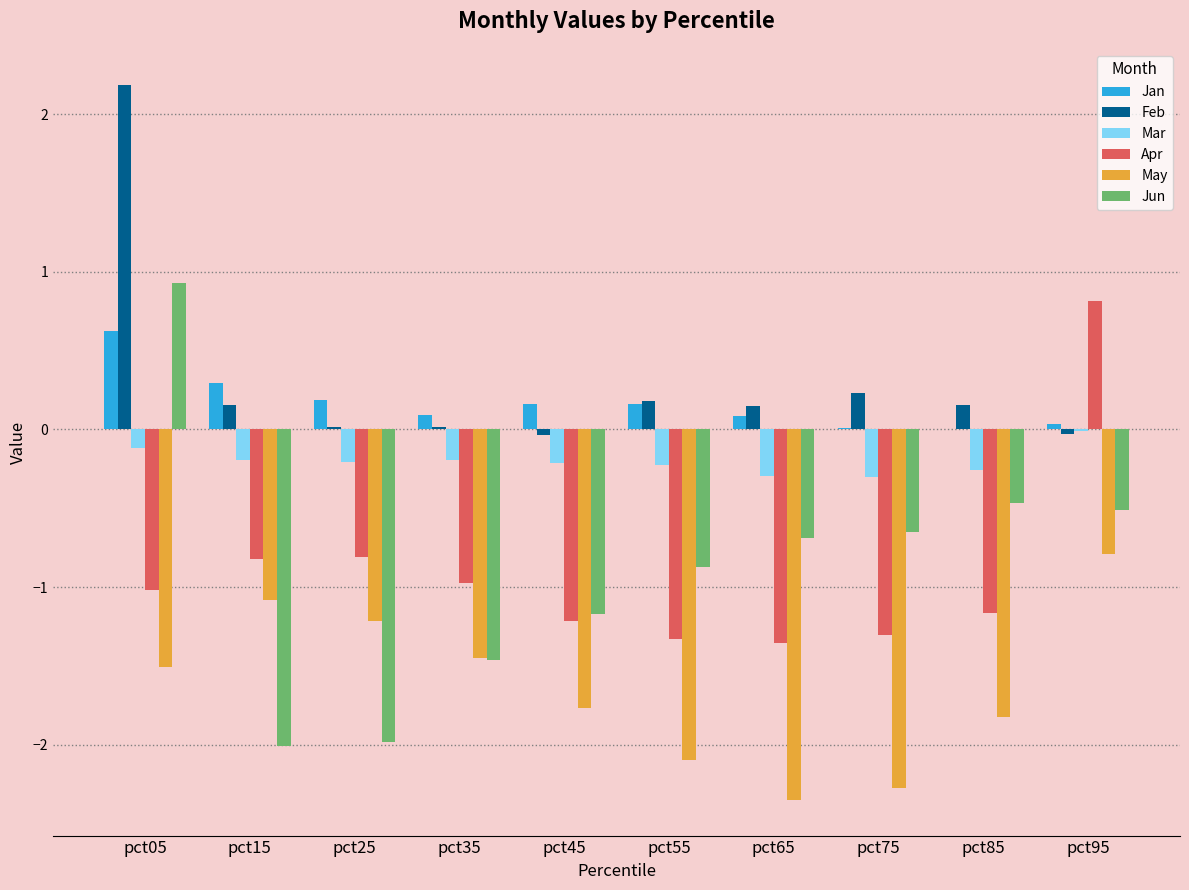

How many groups of bars are there?

10